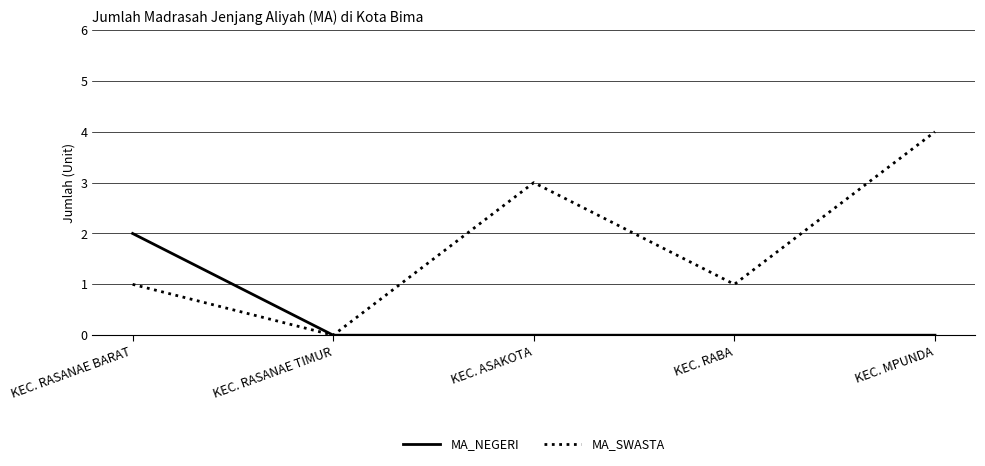

List the series in order of their overall mean, highest first.

MA_SWASTA, MA_NEGERI